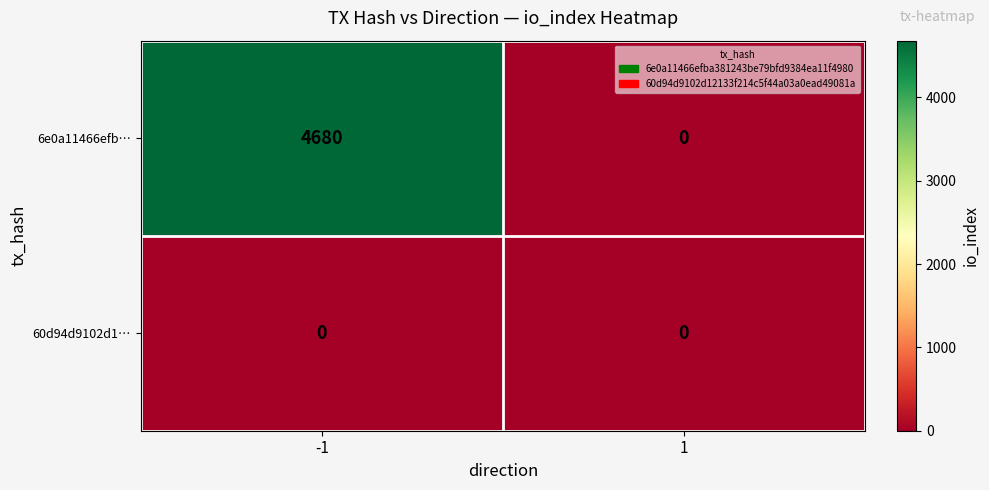

At how many categories does at least one series exceed 3977?

1